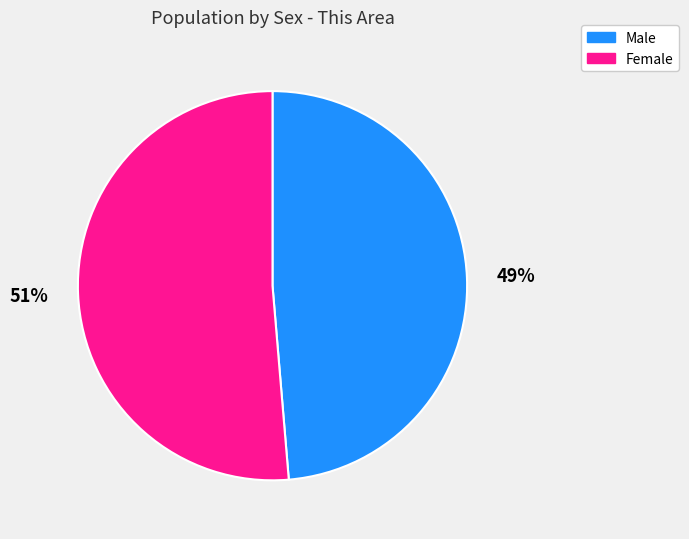

How many slices are in this pie chart?

2